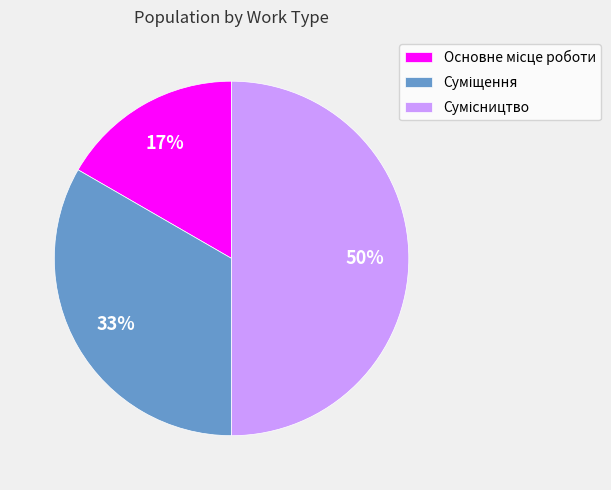

To the nearest percent, what is the difference between the largest and smallest slice percentages?

33%